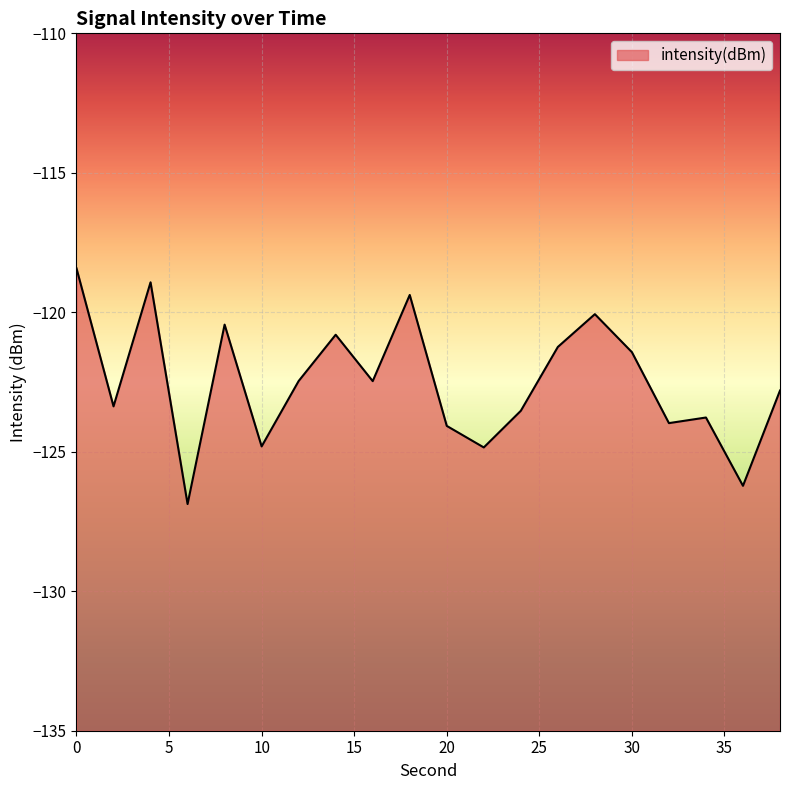

List the labels in order of value, largest first.

0, 4, 18, 28, 8, 14, 26, 30, 12, 16, 38, 2, 24, 34, 32, 20, 10, 22, 36, 6